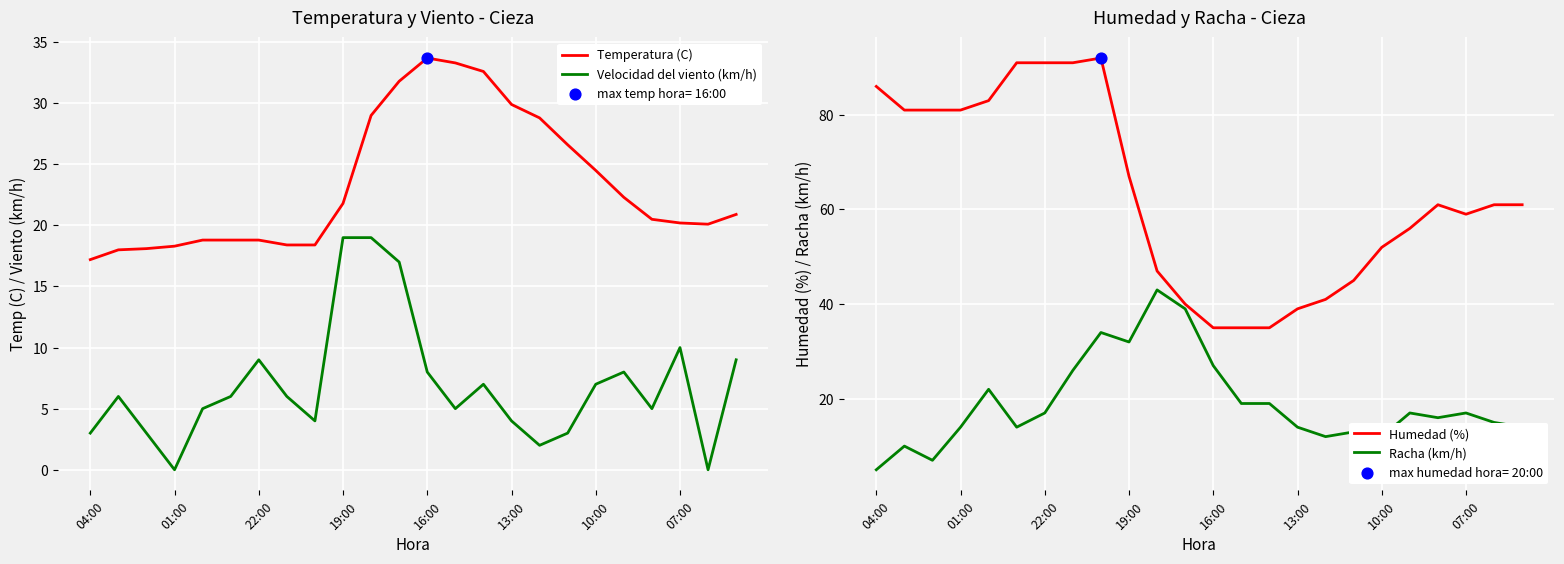

Which series has the largest Y range (max minus min)?

Humedad (%)